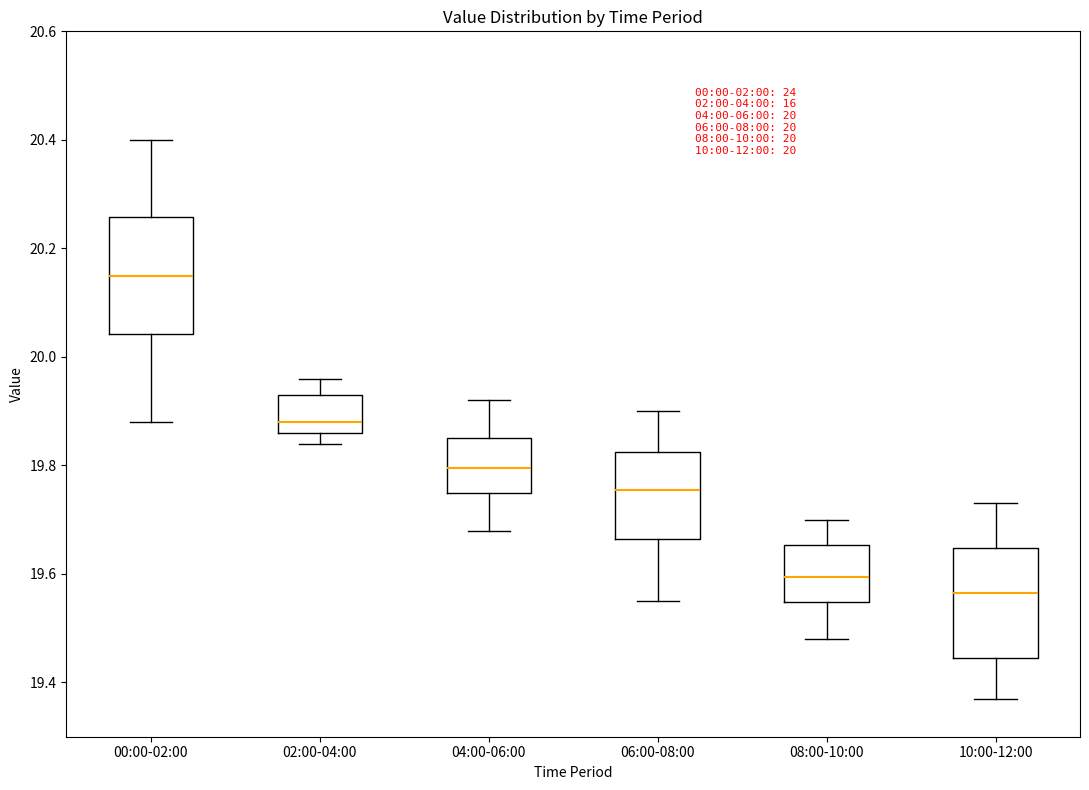

Which box's median line is the highest?

00:00-02:00